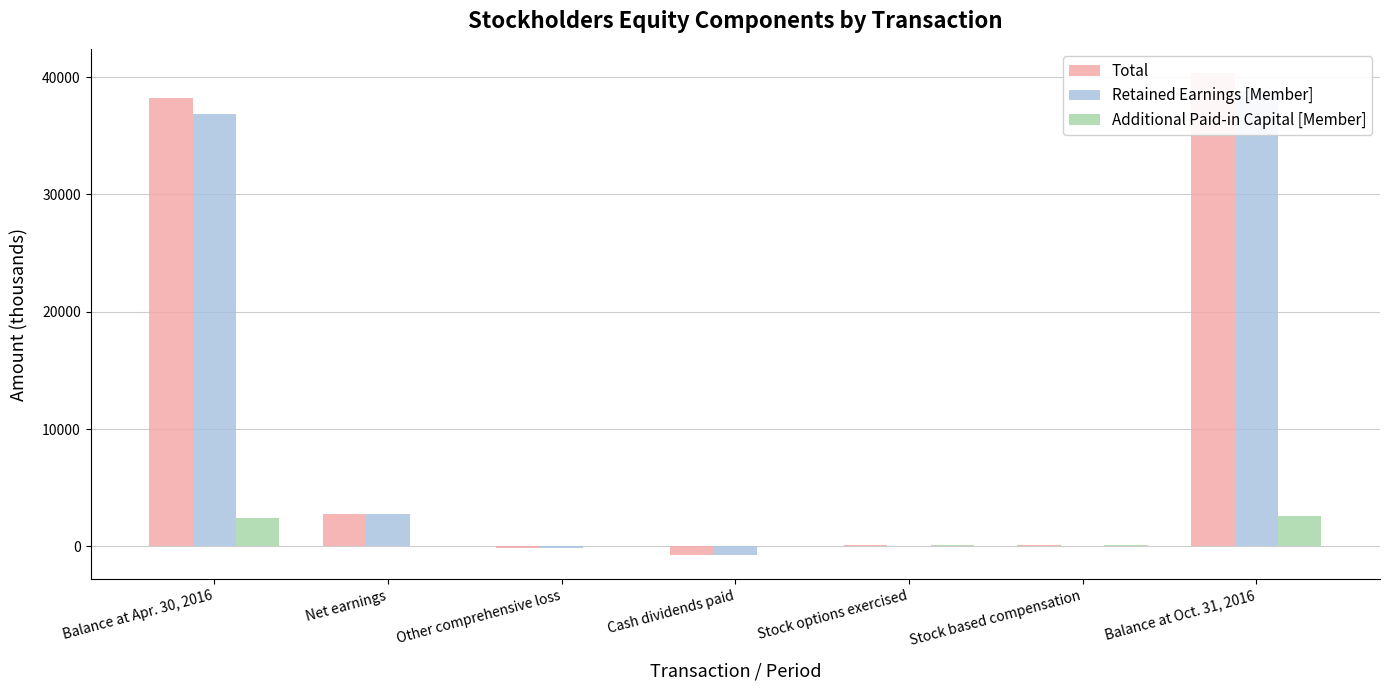

How many groups of bars are there?

7